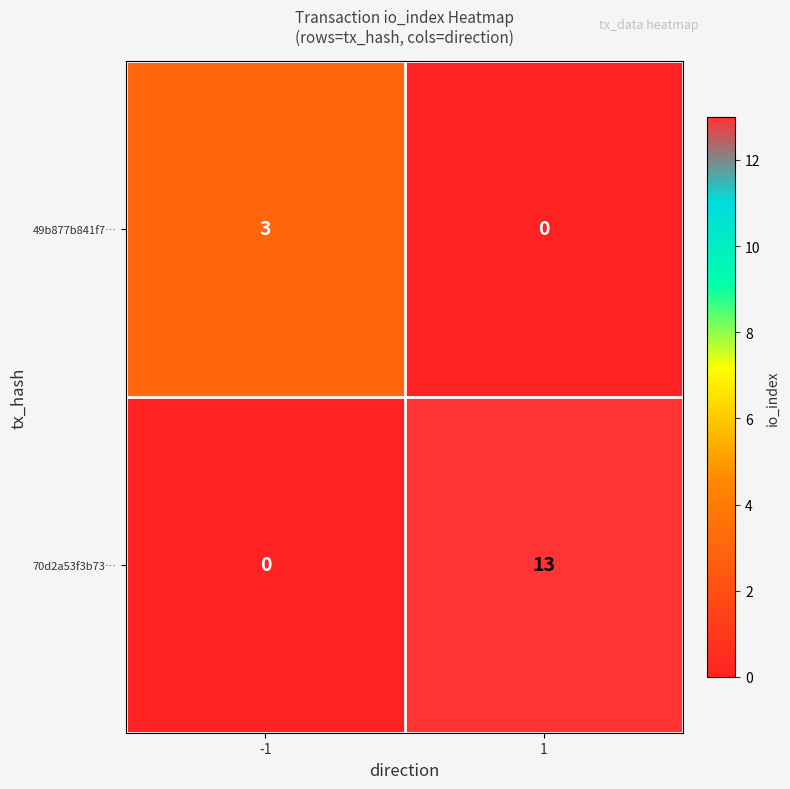

Which series has the largest range (max minus min)?

70d2a53f3b73…